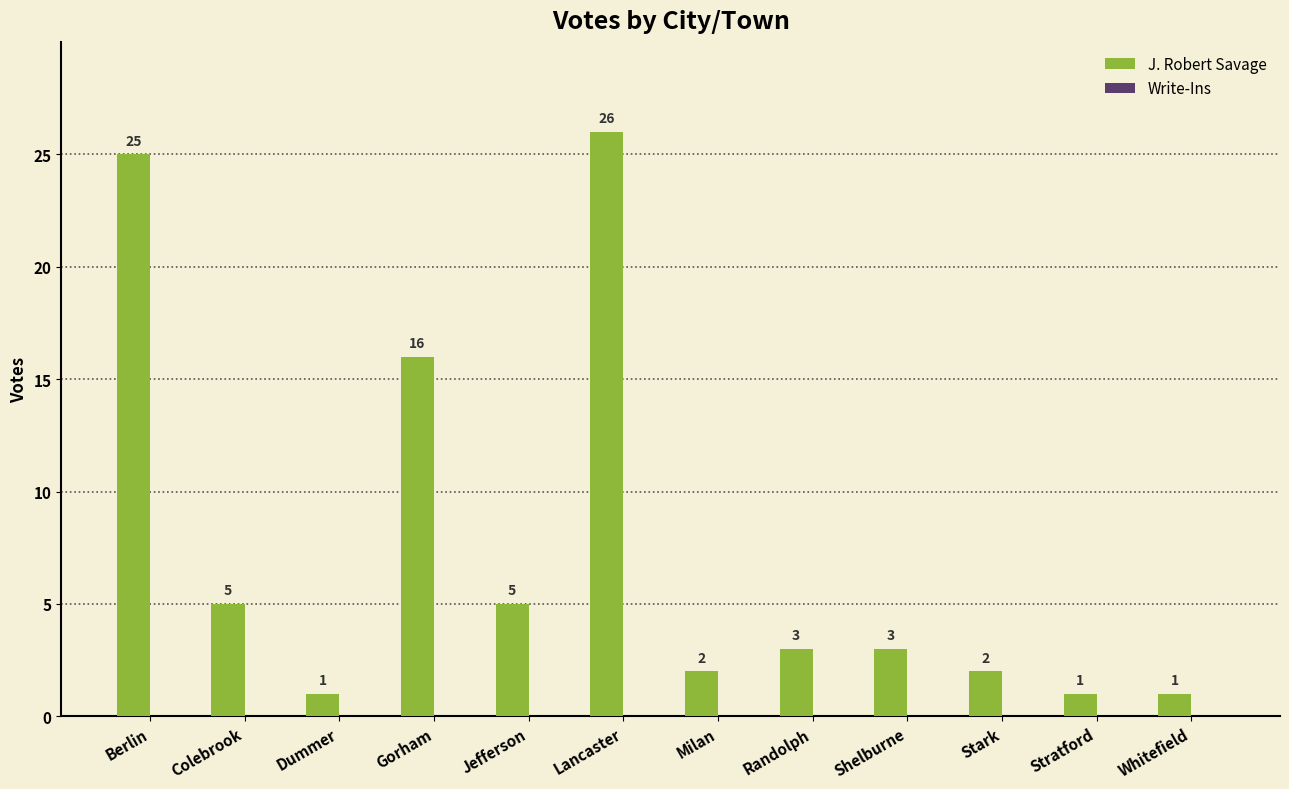

How many bars are there in total?

12